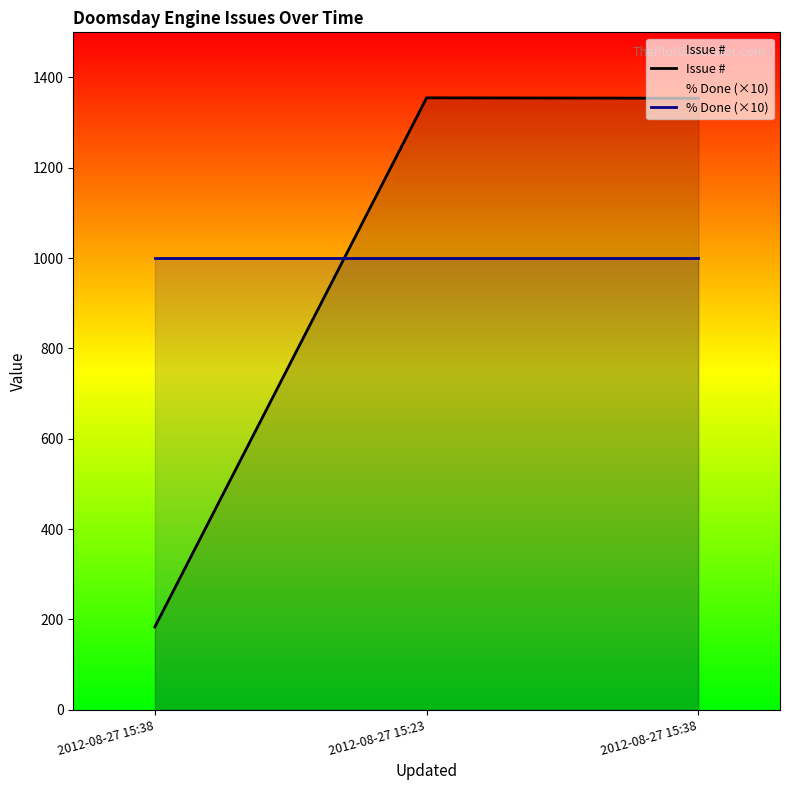

Which category has the highest value in the % Done (×10) series?

2012-08-27 15:38